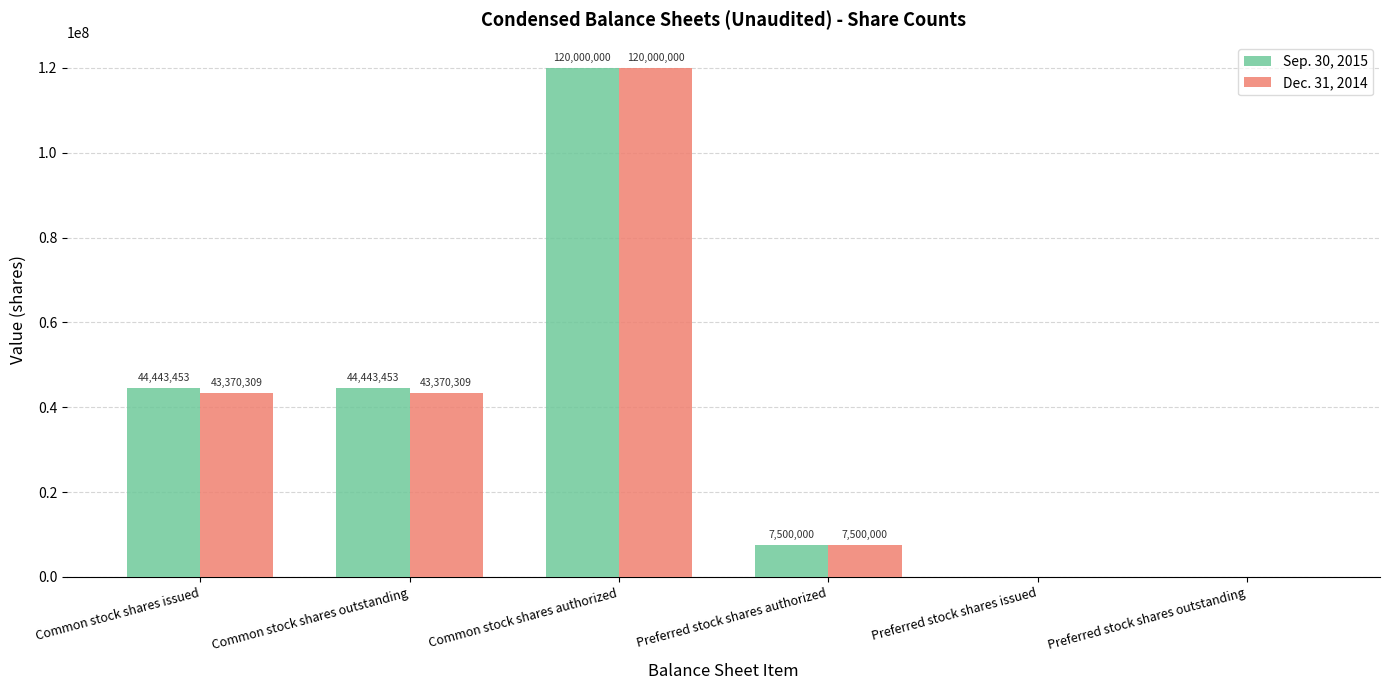

How many series are shown in this chart?

2